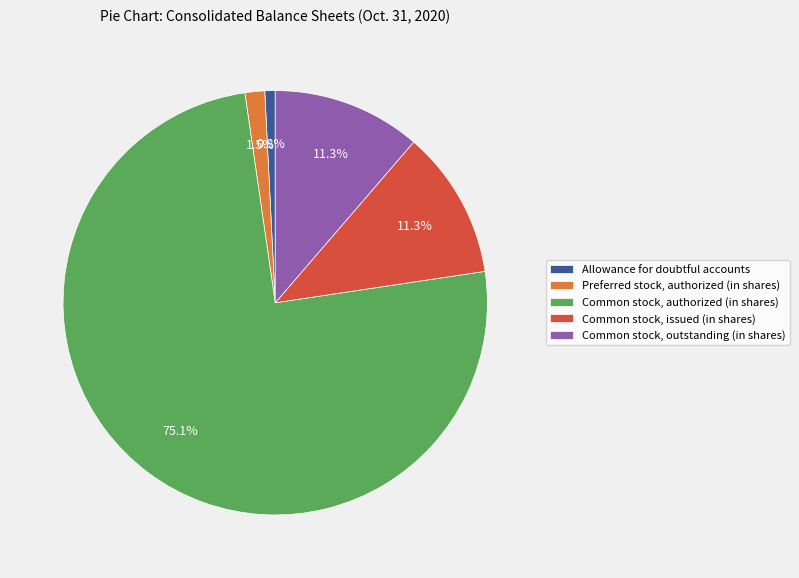

Is the sum of Allowance for doubtful accounts and Common stock, authorized (in shares) greater than half?

Yes